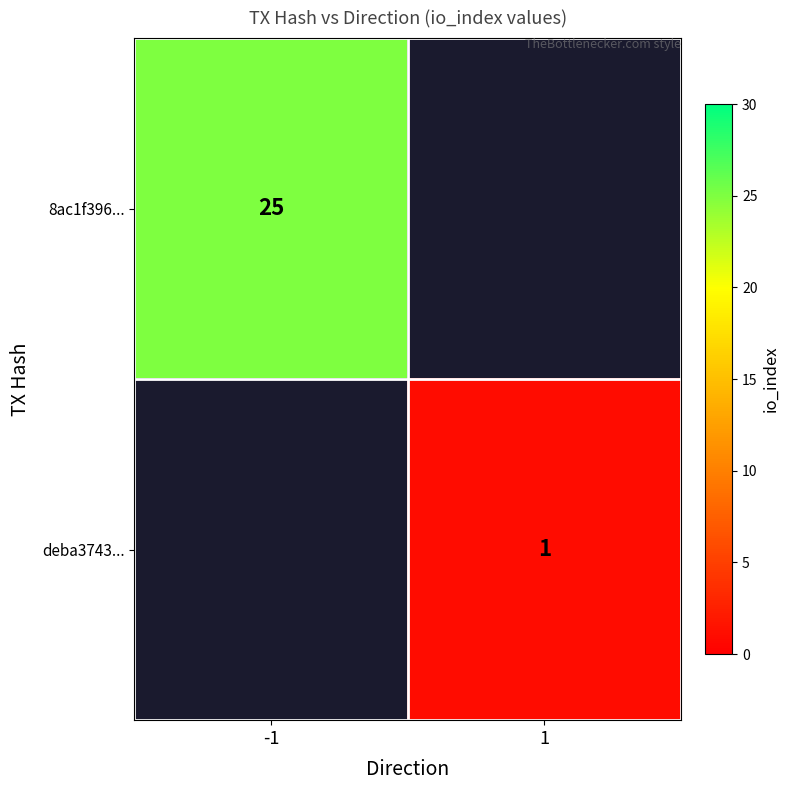

What is the maximum value shown in the chart?

25